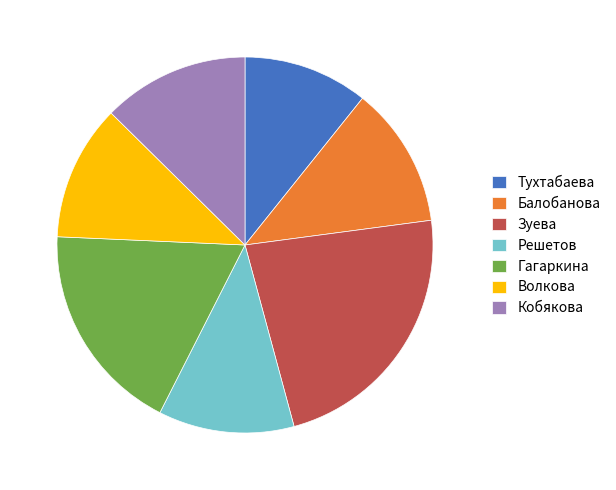

Combined, do Кобякова and Решетов account for over 50%?

No